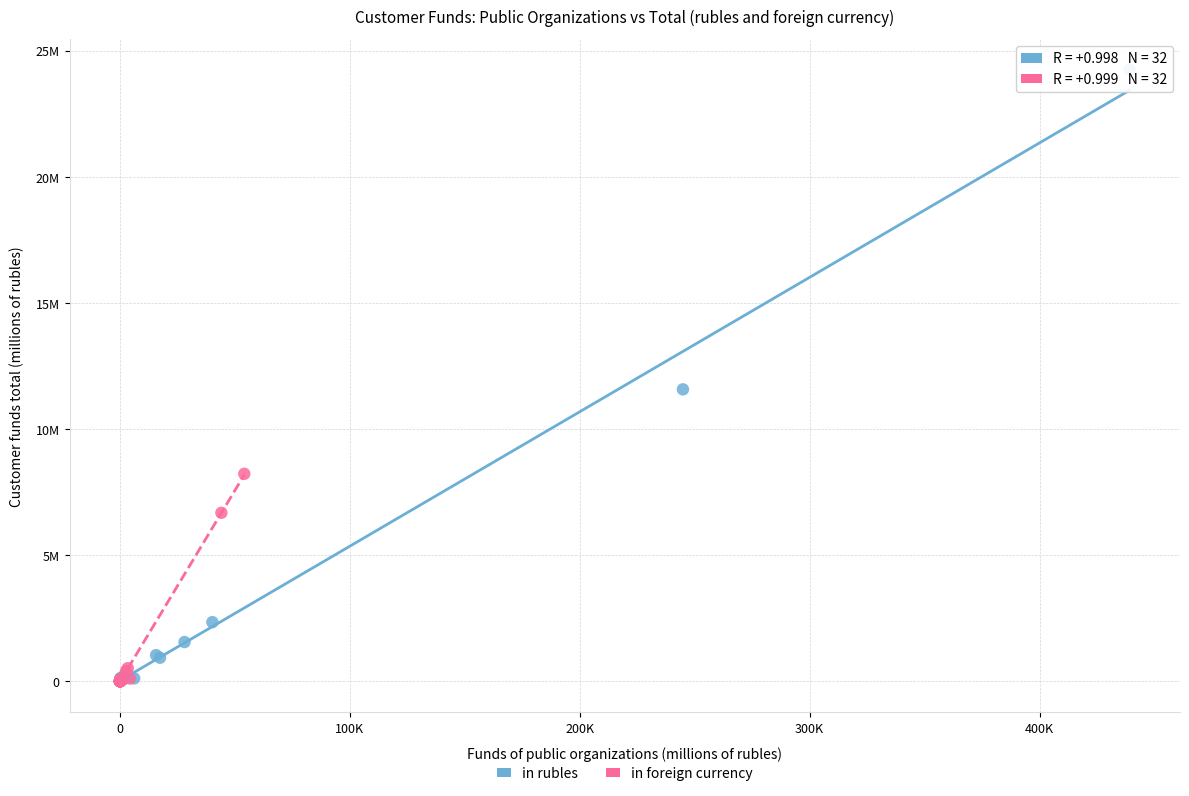

Which series reaches the maximum Y coordinate?

in rubles